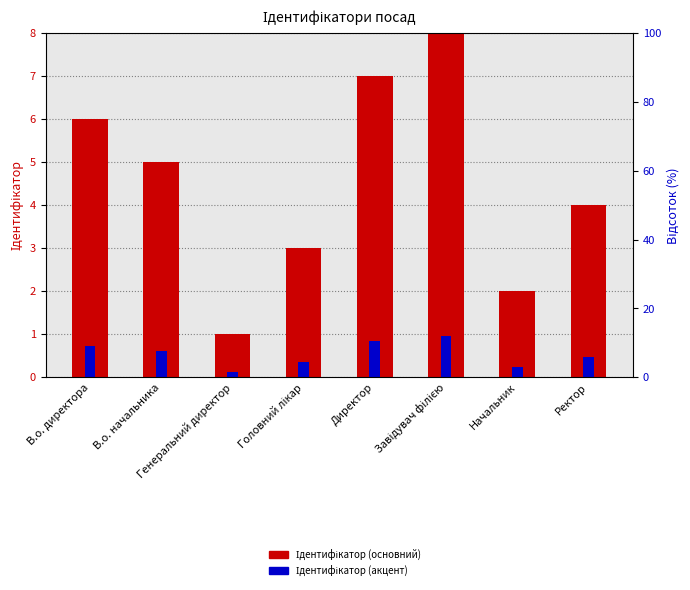

What is the smallest value displayed?

0.1